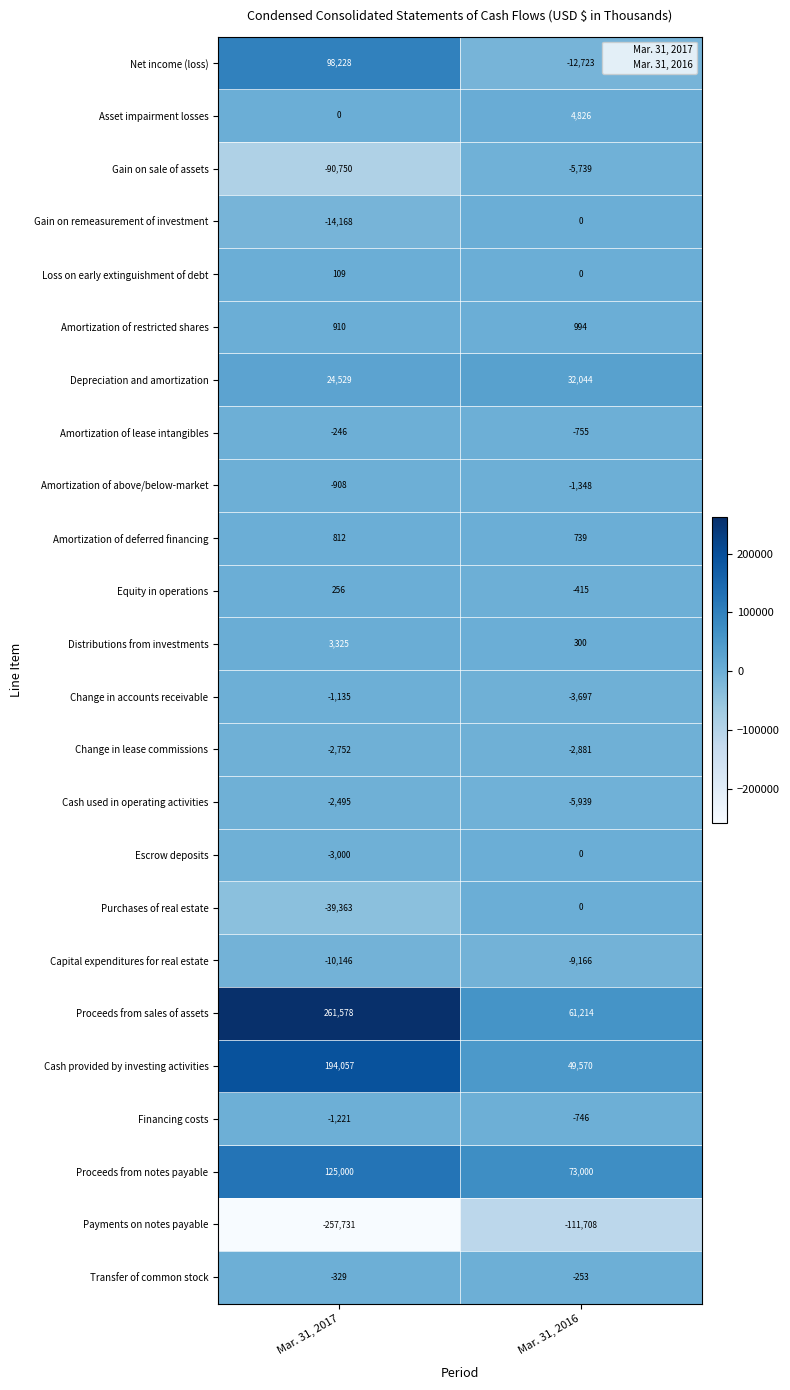

At Mar. 31, 2017, list the series in order from smallest to largest.

Payments on notes payable, Gain on sale of assets, Purchases of real estate, Gain on remeasurement of investment, Capital expenditures for real estate, Escrow deposits, Change in lease commissions, Cash used in operating activities, Financing costs, Change in accounts receivable, Amortization of above/below-market, Transfer of common stock, Amortization of lease intangibles, Asset impairment losses, Loss on early extinguishment of debt, Equity in operations, Amortization of deferred financing, Amortization of restricted shares, Distributions from investments, Depreciation and amortization, Net income (loss), Proceeds from notes payable, Cash provided by investing activities, Proceeds from sales of assets